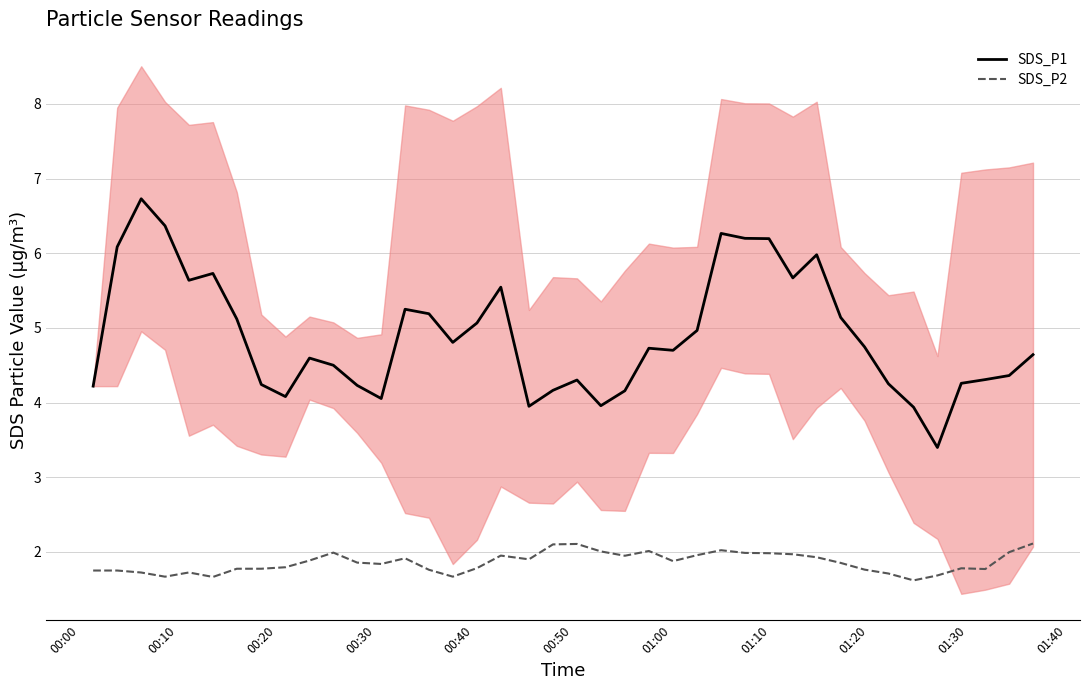

What is the minimum value for SDS_P2?

1.6